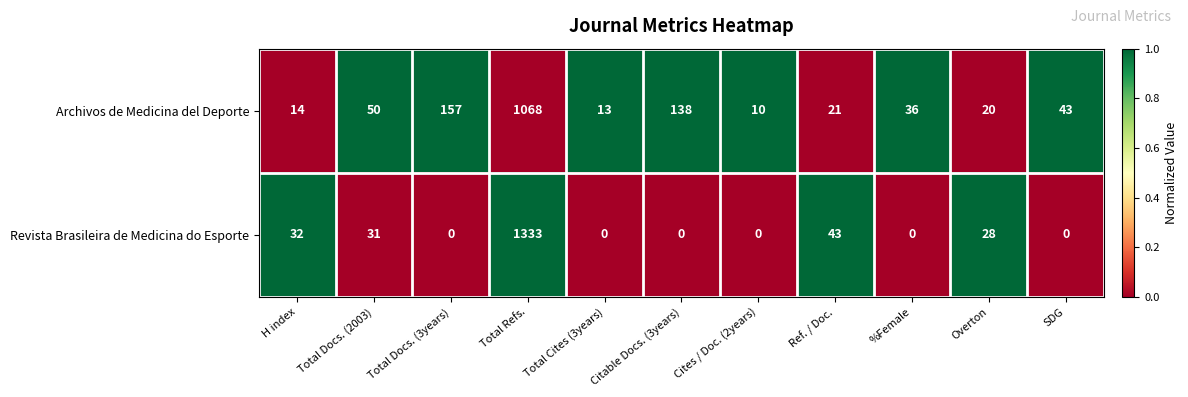

At Overton, list the series in order from smallest to largest.

Archivos de Medicina del Deporte, Revista Brasileira de Medicina do Esporte